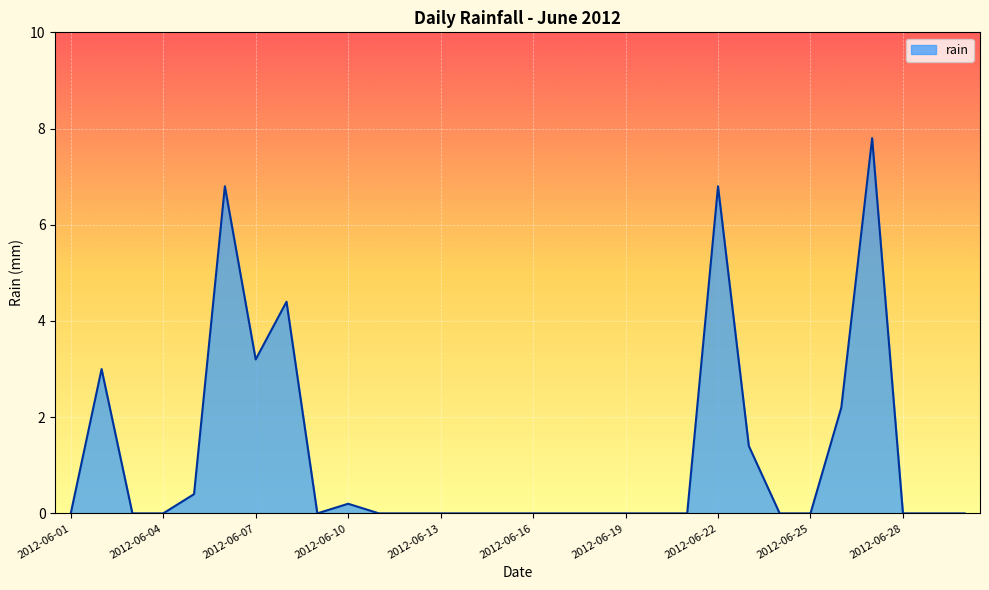

What is the greatest value displayed?

7.8